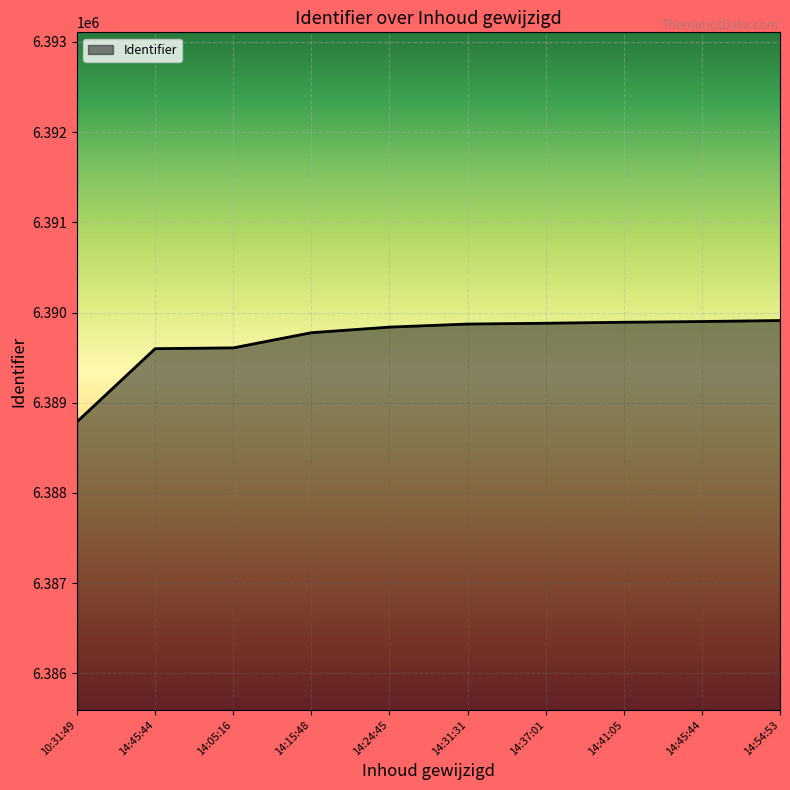

Is this an area chart (filled region under the line)?

Yes